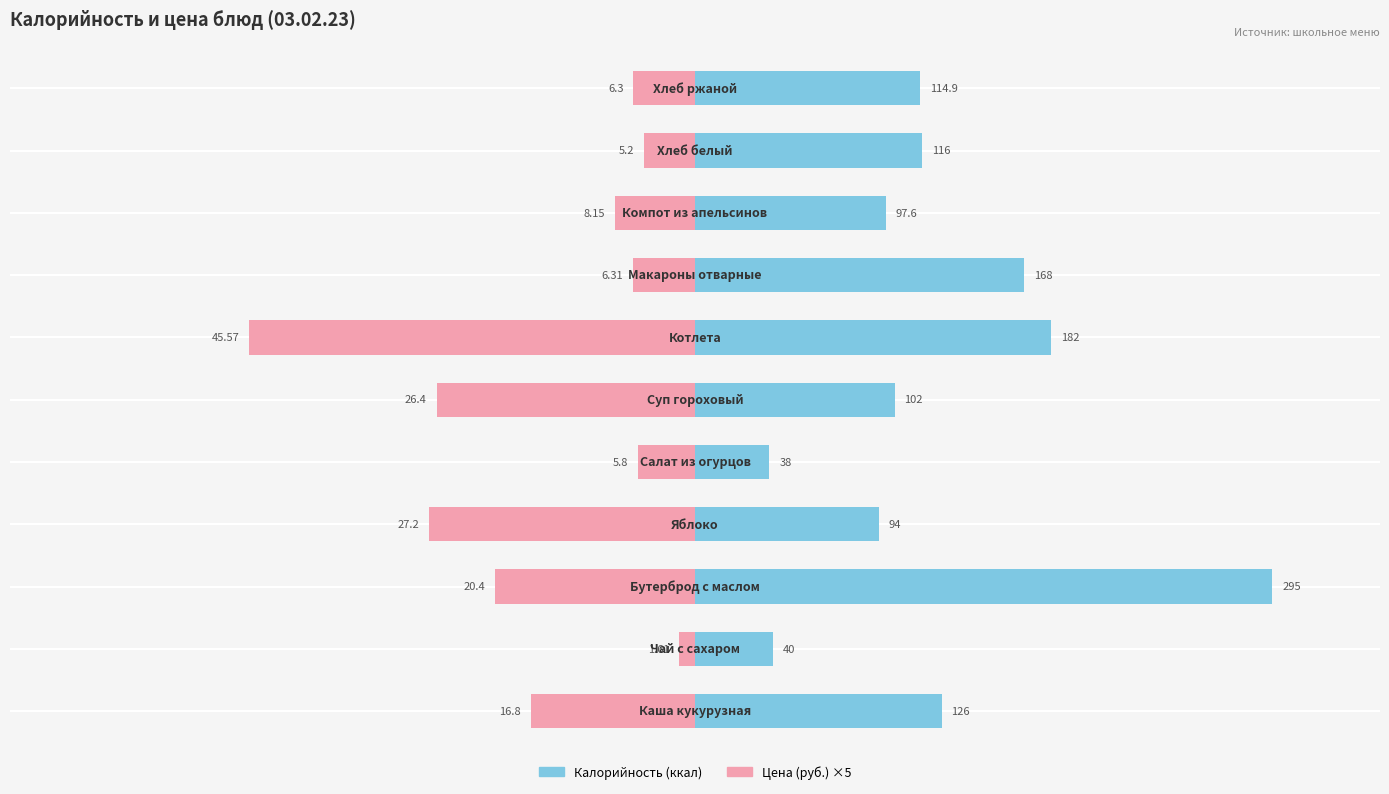

Is it true that Калорийность equals 40.0 at −300?

True